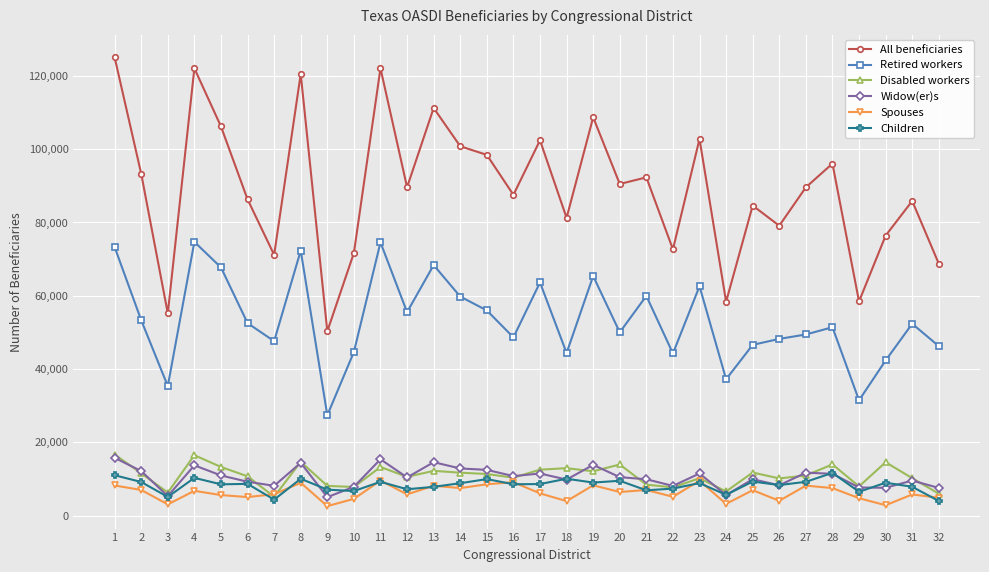

Where is the first local maximum for Retired workers?

4